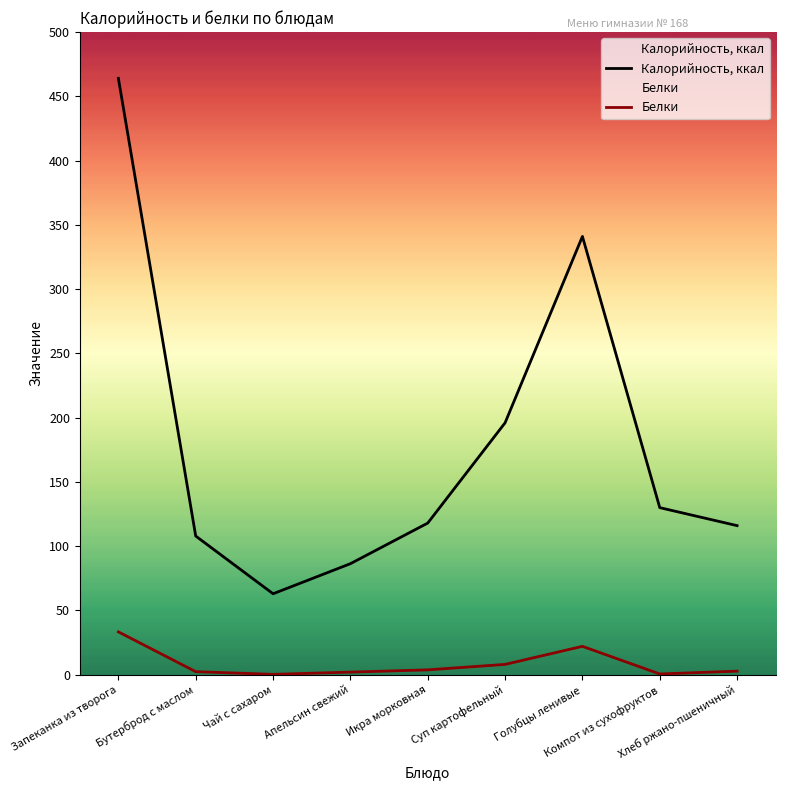

Rank the categories by Белки value from lowest to highest.

Чай с сахаром, Компот из сухофруктов, Апельсин свежий, Бутерброд с маслом, Хлеб ржано-пшеничный, Икра морковная, Суп картофельный, Голубцы ленивые, Запеканка из творога